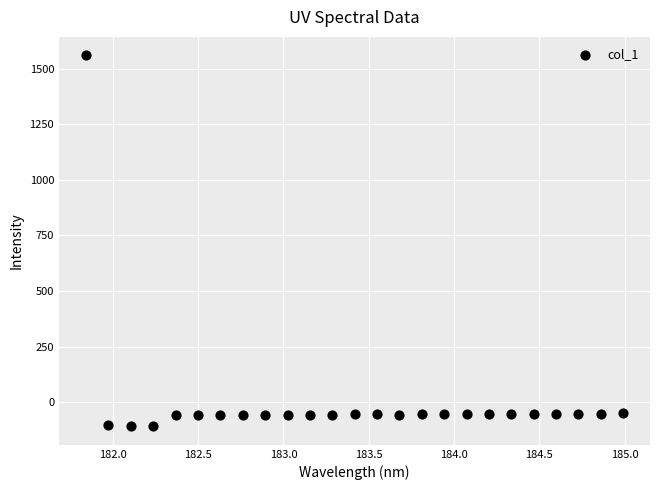

What is the range of Y values (max minus min)?

1666.0